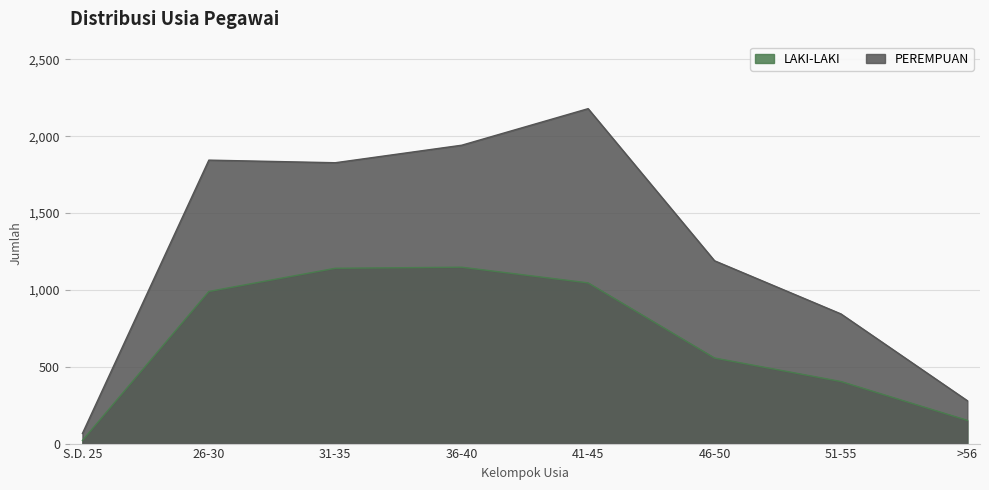

Is the value of LAKI-LAKI at 51-55 greater than the value of PEREMPUAN at 26-30?

No